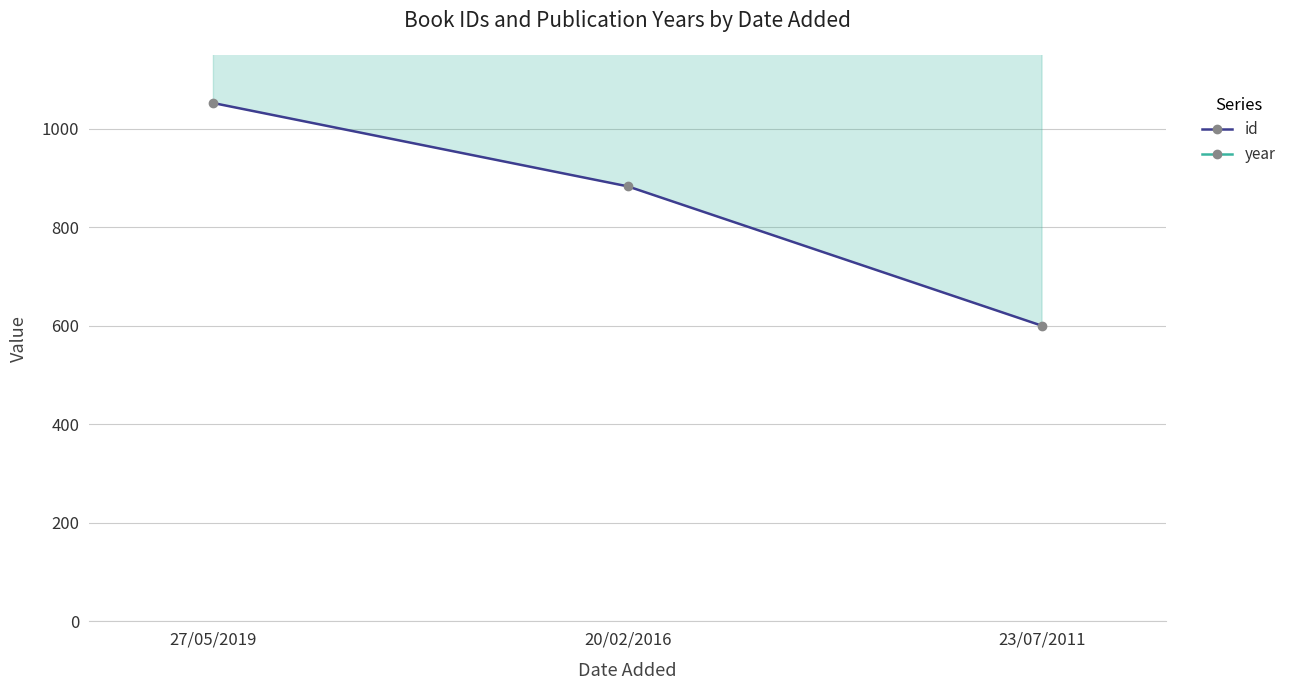

What value does the id series have at 27/05/2019?

1052